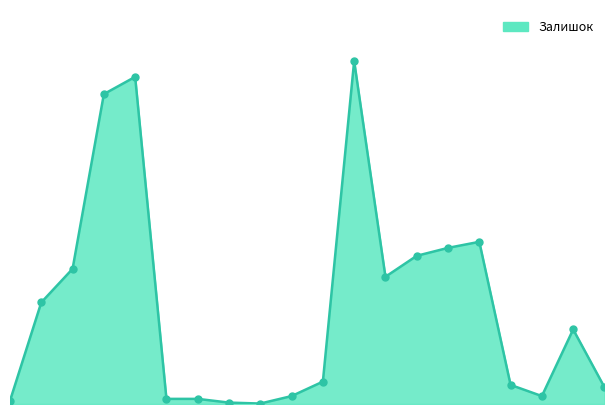

Does the chart have visible grid lines?

No